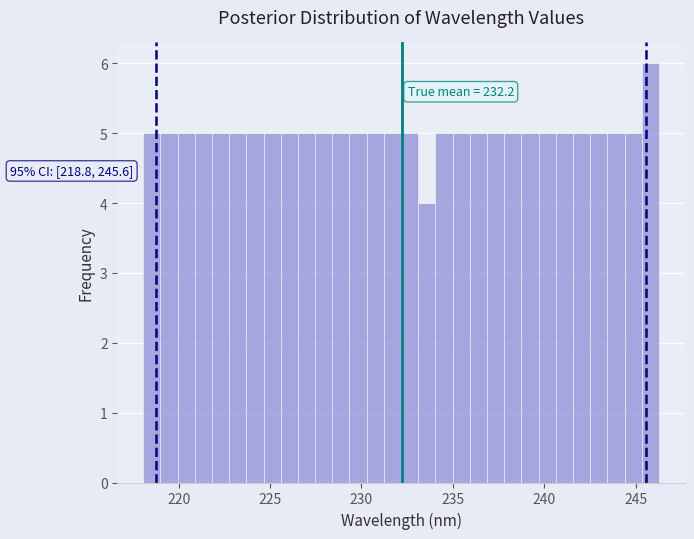

Read against the x-axis, roughly where is the centre of the tallest bar?

246.0